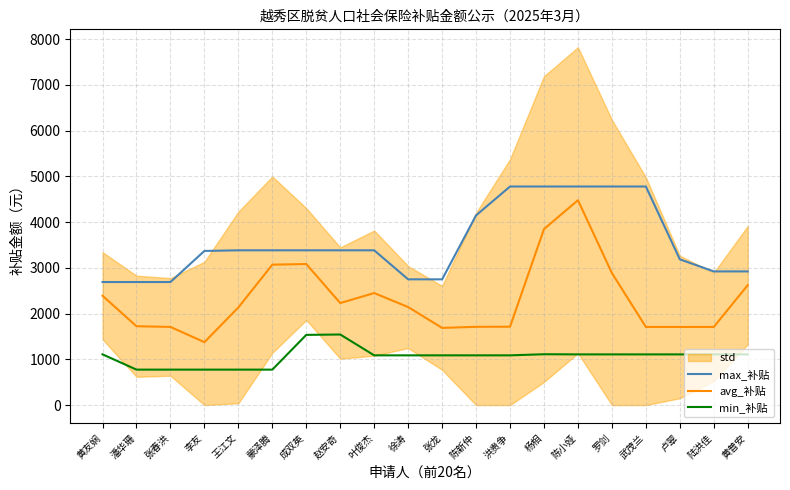

True or false: max_补贴 and min_补贴 intersect in this chart.

False